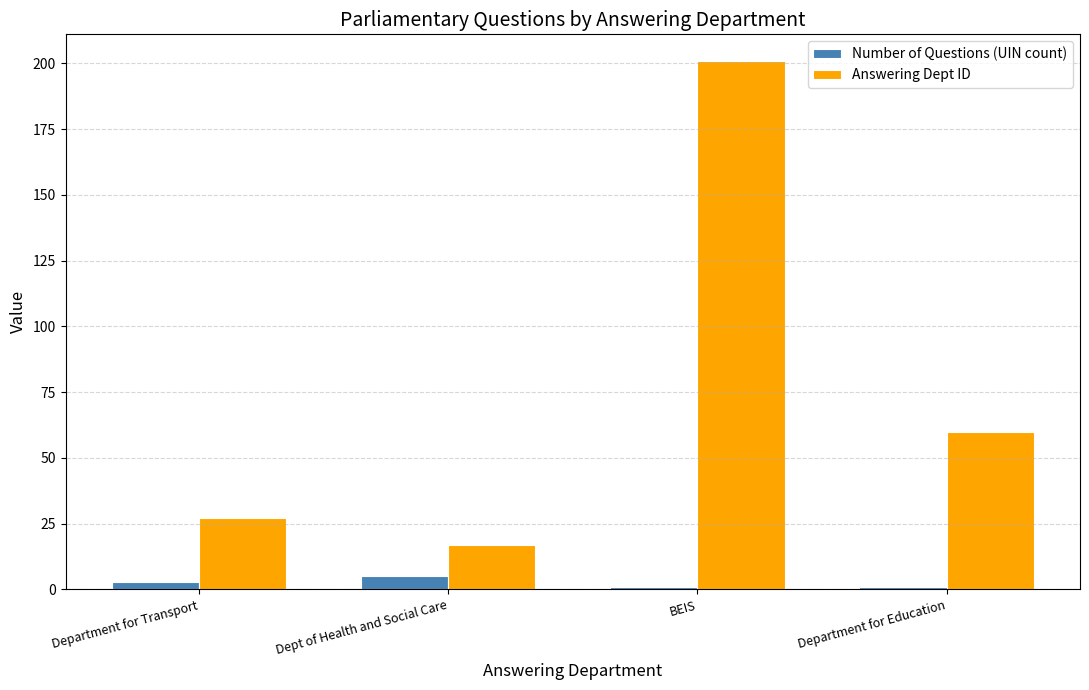

At how many categories does at least one series exceed 73?

1